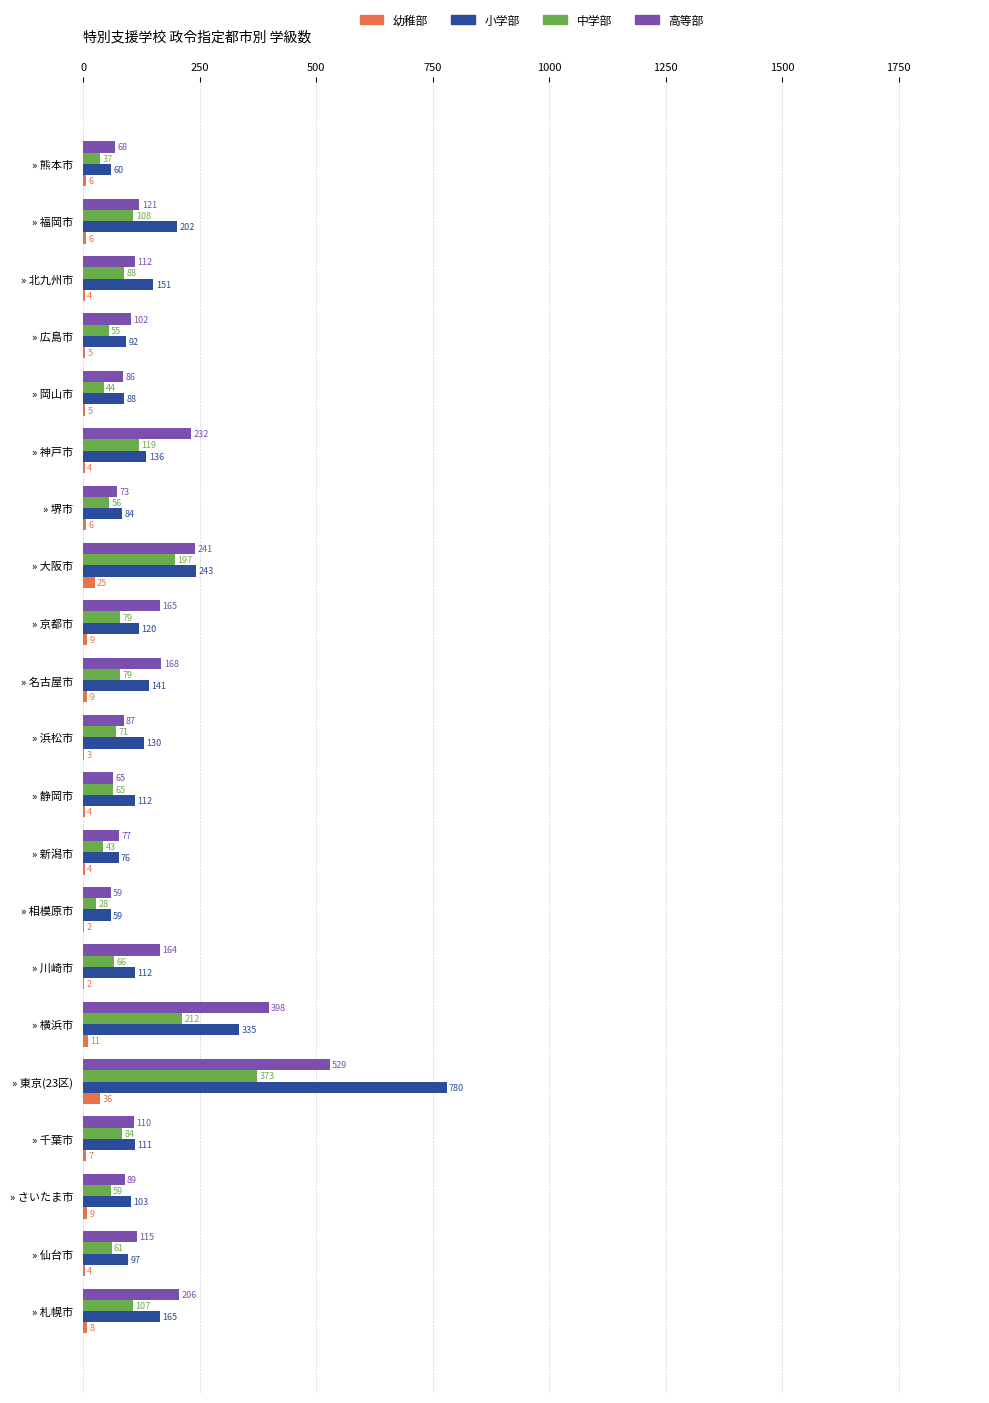

What is the sum of all 中学部 values?

2031